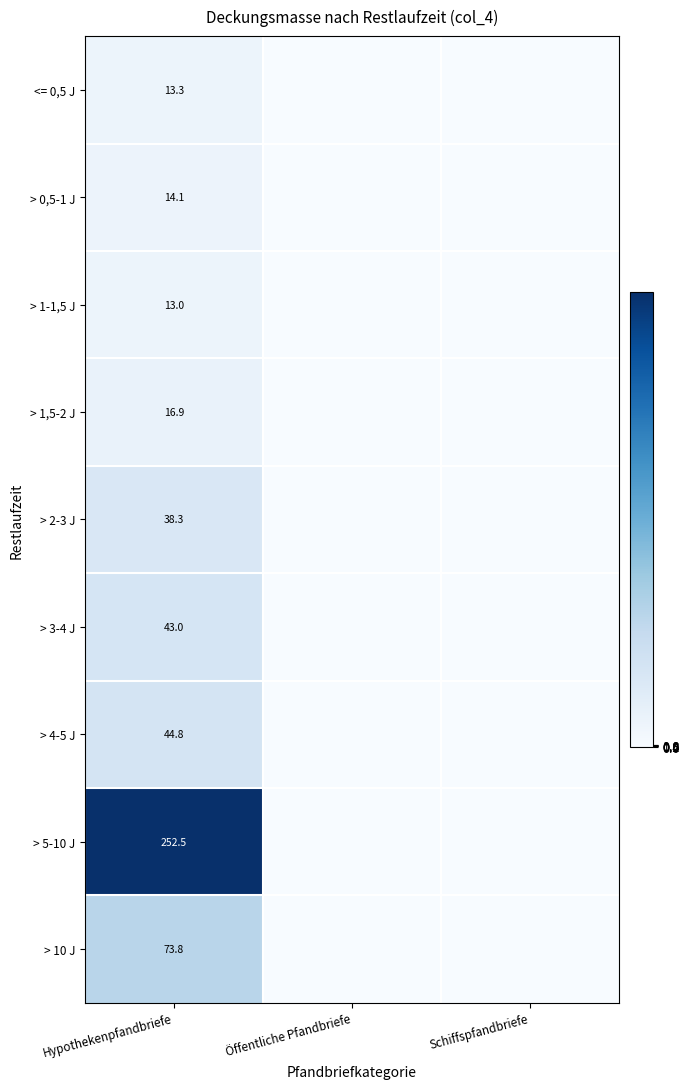

True or false: > 5-10 J has a value of 97.0 at Hypothekenpfandbriefe.

False